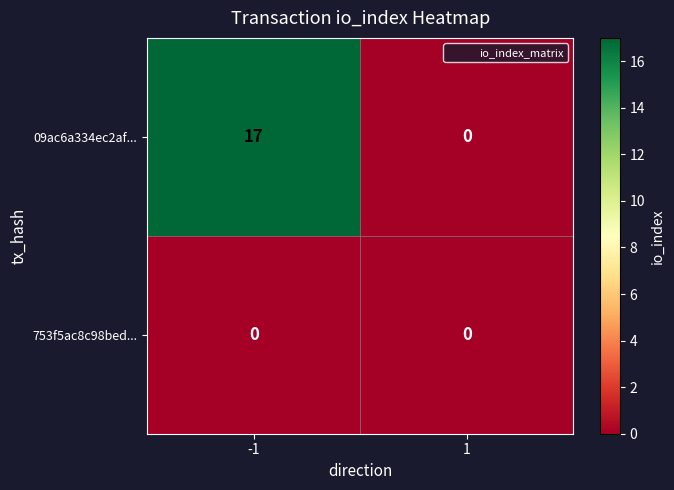

List the series in order of their peak value, highest first.

09ac6a334ec2af..., 753f5ac8c98bed...